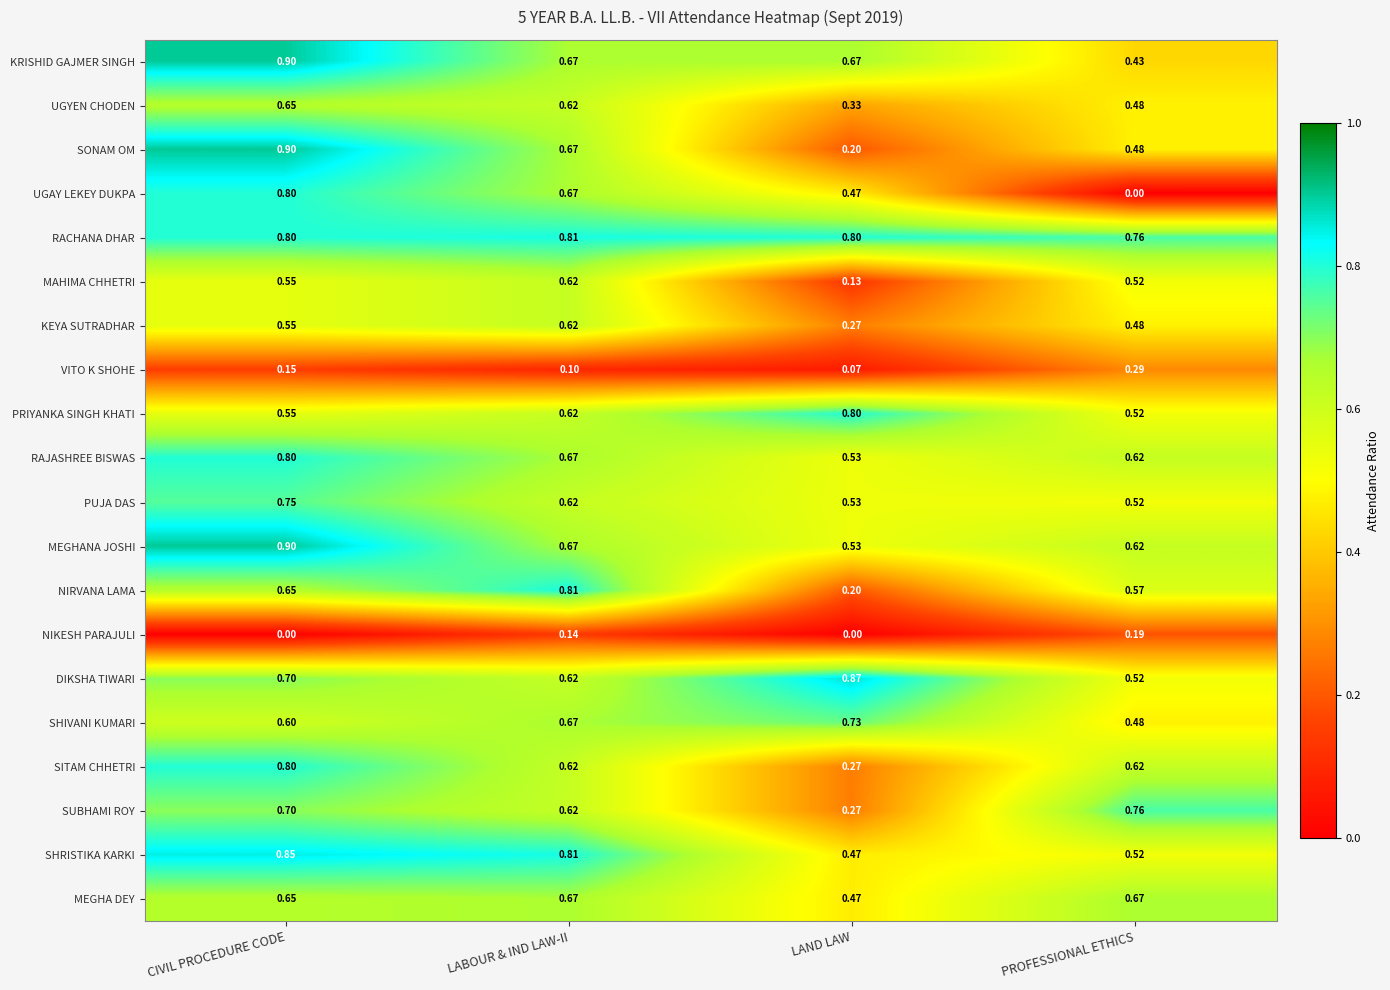

List the labels in order of UGAY LEKEY DUKPA value, largest first.

CIVIL PROCEDURE CODE, LABOUR & IND LAW-II, LAND LAW, PROFESSIONAL ETHICS